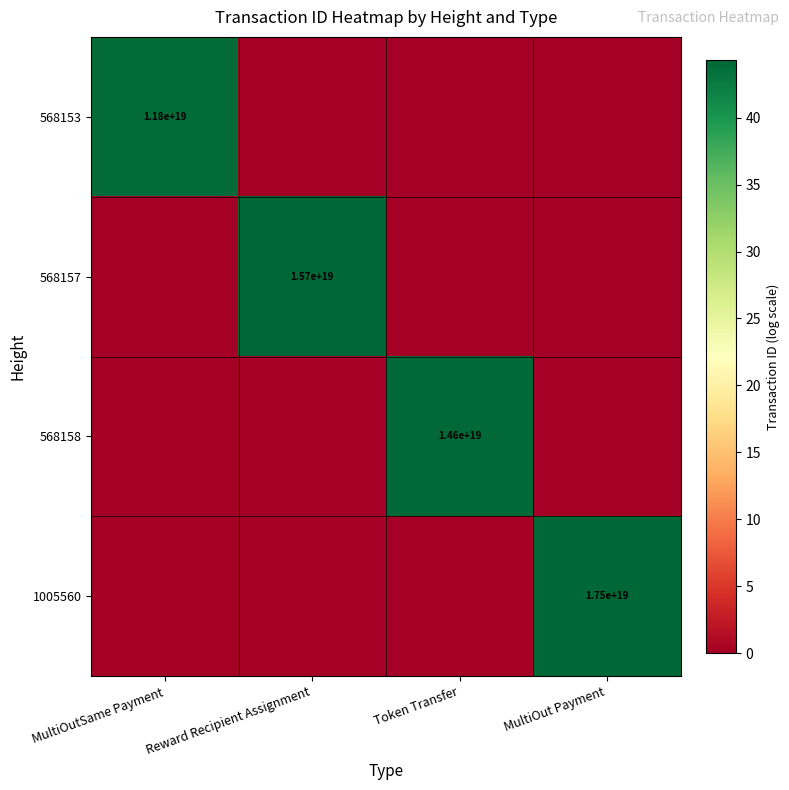

The 568158 series shows 10.0 at Token Transfer. True or false?

False